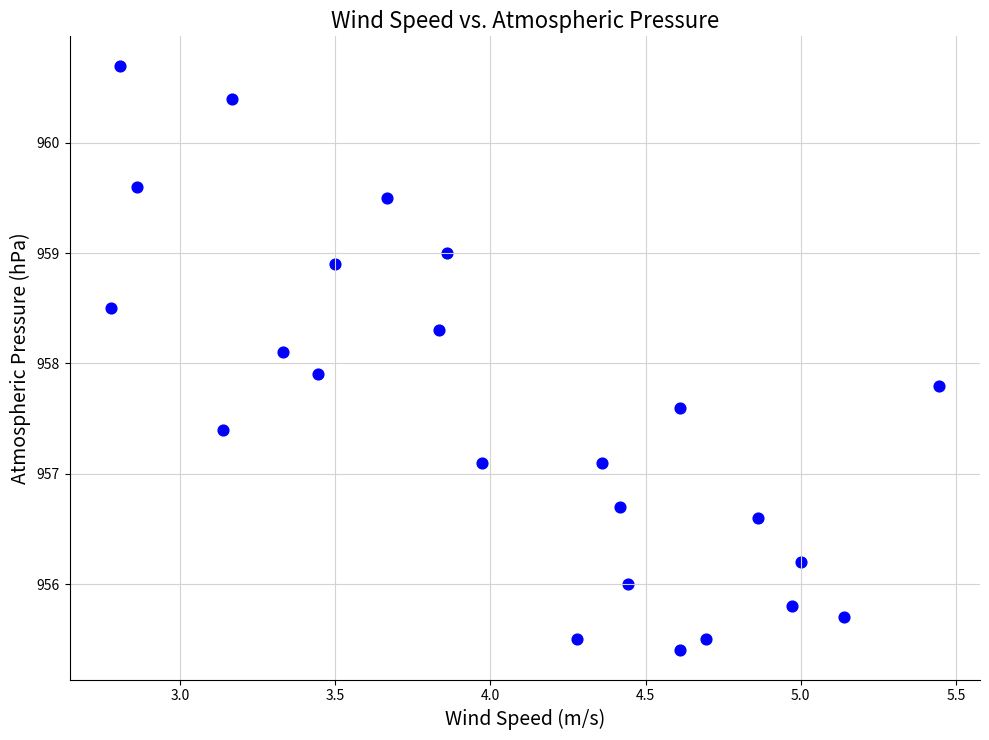

What is the range of X values (max minus min)?

2.7